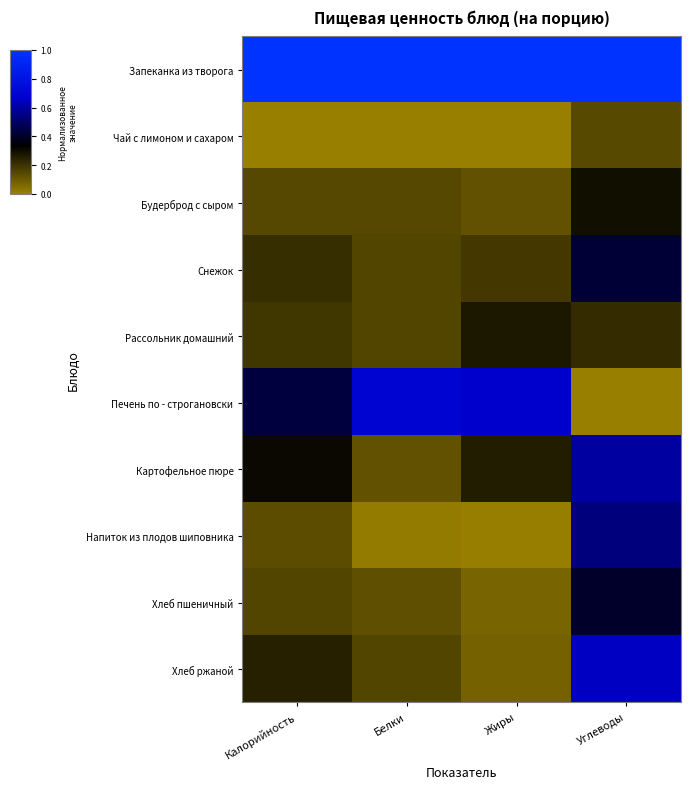

What is the total value across all series at Белки?

2.6